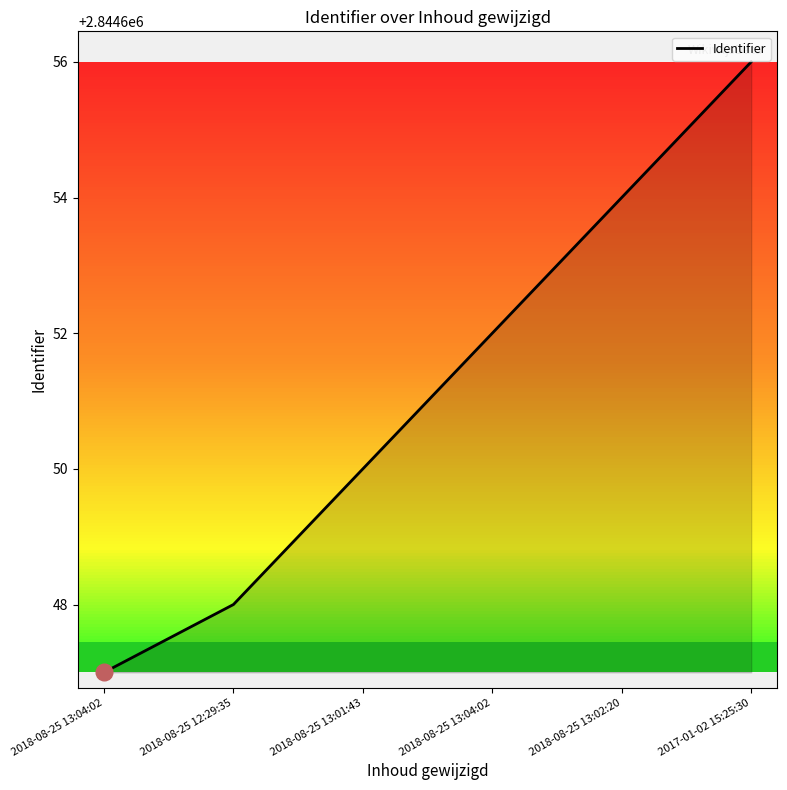

Is it true that the value at 2018-08-25 13:02:20 is 2844654?

True